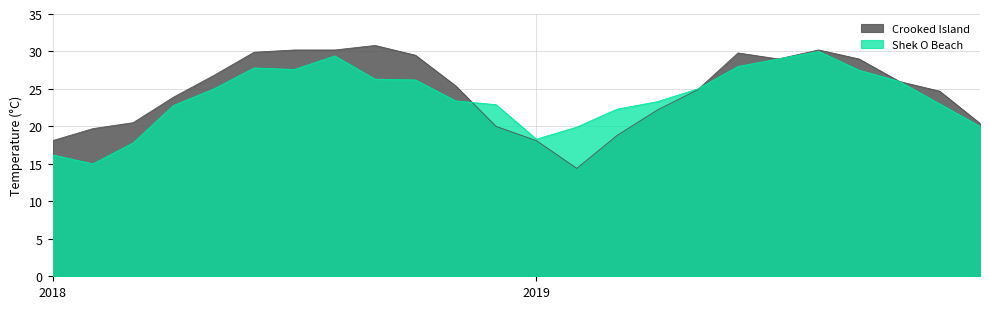

Is it true that Shek O Beach equals 16.7 at 2018-07?

False